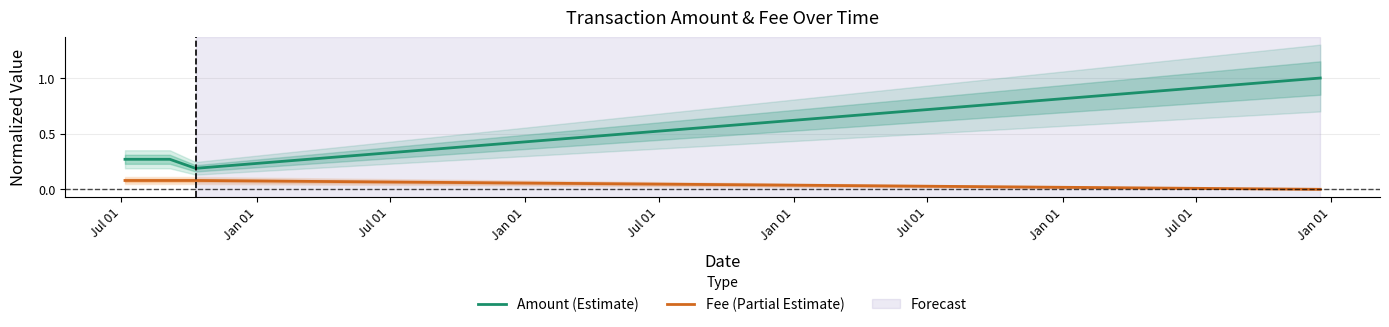

What is the value of the Amount (Estimate) point at the 5th from the left?

0.3